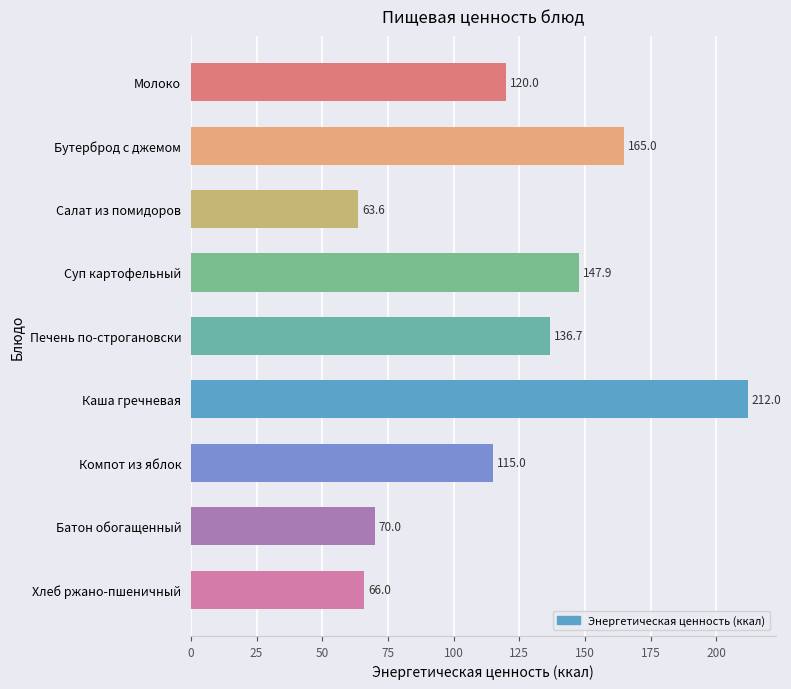

What is the difference between the maximum and second lowest values?

146.0